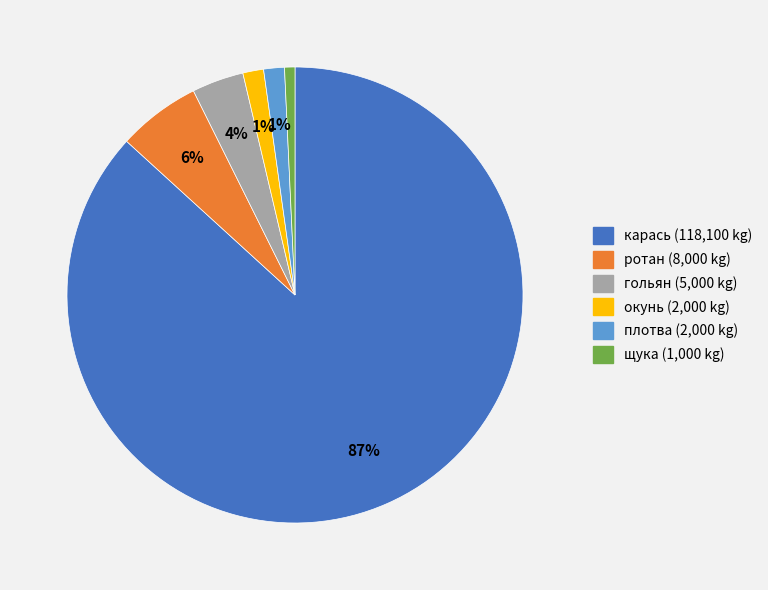

The карась slice represents 99% of the pie. True or false?

False